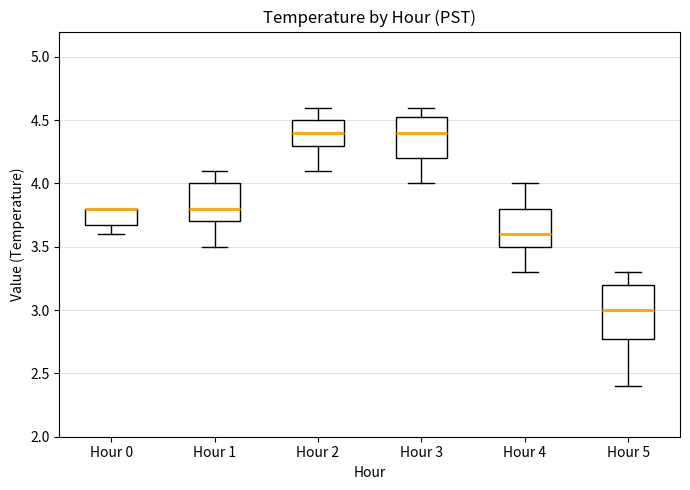

Reading left to right, read every box against the y-axis: the position of its median line, the range the box covers, and the ends of its whiskers. The values are not printed on the chart, so give them approximately, as read against the axis.

Hour 0: median 3.80 (drawn on the box's upper edge), box 3.70 to 3.80, whiskers 3.60 to 3.80
Hour 1: median 3.80, box 3.70 to 4.00, whiskers 3.50 to 4.10
Hour 2: median 4.40, box 4.30 to 4.50, whiskers 4.10 to 4.60
Hour 3: median 4.40, box 4.20 to 4.55, whiskers 4.00 to 4.60
Hour 4: median 3.60, box 3.50 to 3.80, whiskers 3.30 to 4.00
Hour 5: median 3.00, box 2.80 to 3.20, whiskers 2.40 to 3.30